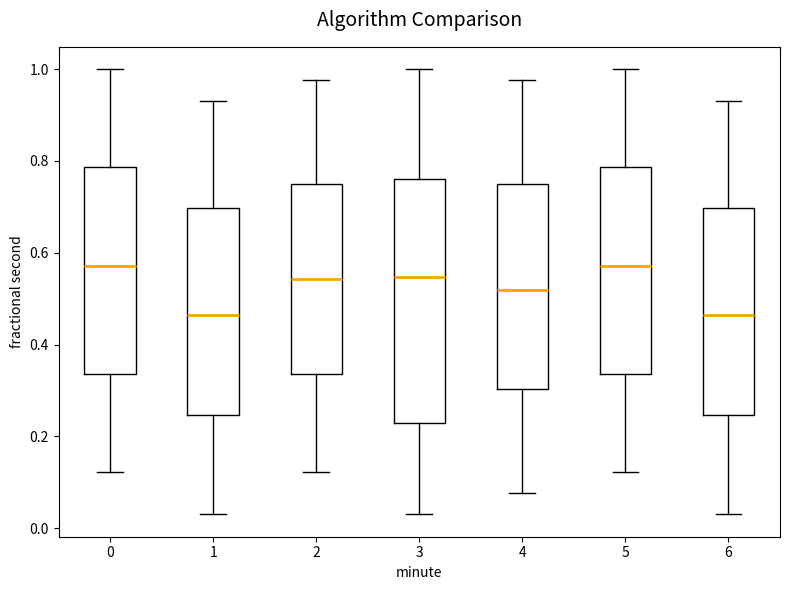

Reading left to right, transcribe this box plot: for each box, give where its median line is, the range the box spans, and where its two whiskers end, as read against the y-axis. The values are not printed on the chart, so give them approximately, as read against the axis.

0: median 0.58, box 0.34 to 0.78, whiskers 0.12 to 1.00
1: median 0.46, box 0.24 to 0.70, whiskers 0.04 to 0.94
2: median 0.54, box 0.34 to 0.74, whiskers 0.12 to 0.98
3: median 0.54, box 0.22 to 0.76, whiskers 0.04 to 1.00
4: median 0.52, box 0.30 to 0.74, whiskers 0.08 to 0.98
5: median 0.58, box 0.34 to 0.78, whiskers 0.12 to 1.00
6: median 0.46, box 0.24 to 0.70, whiskers 0.04 to 0.94